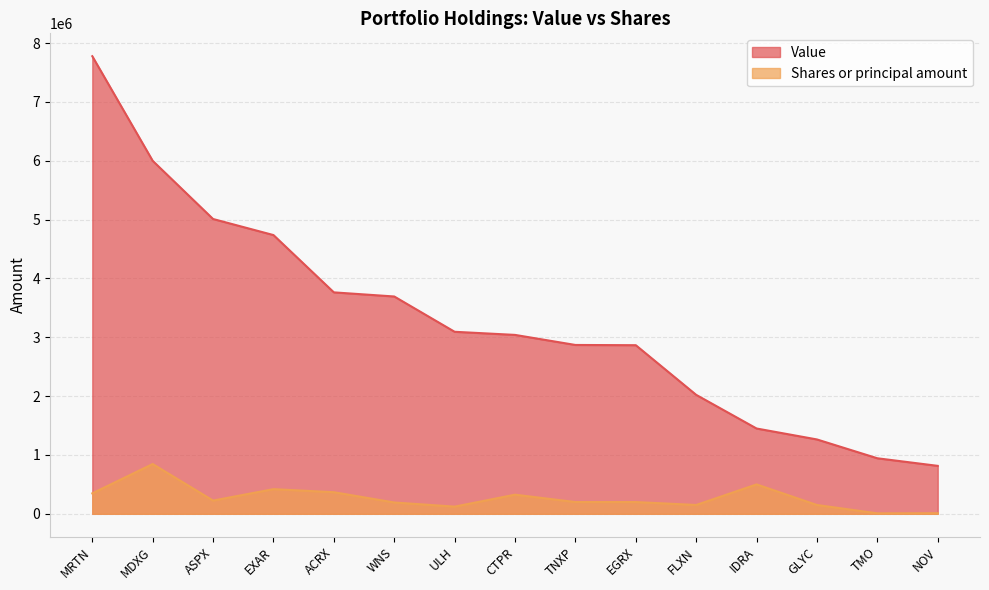

True or false: Value and Shares or principal amount intersect in this chart.

False